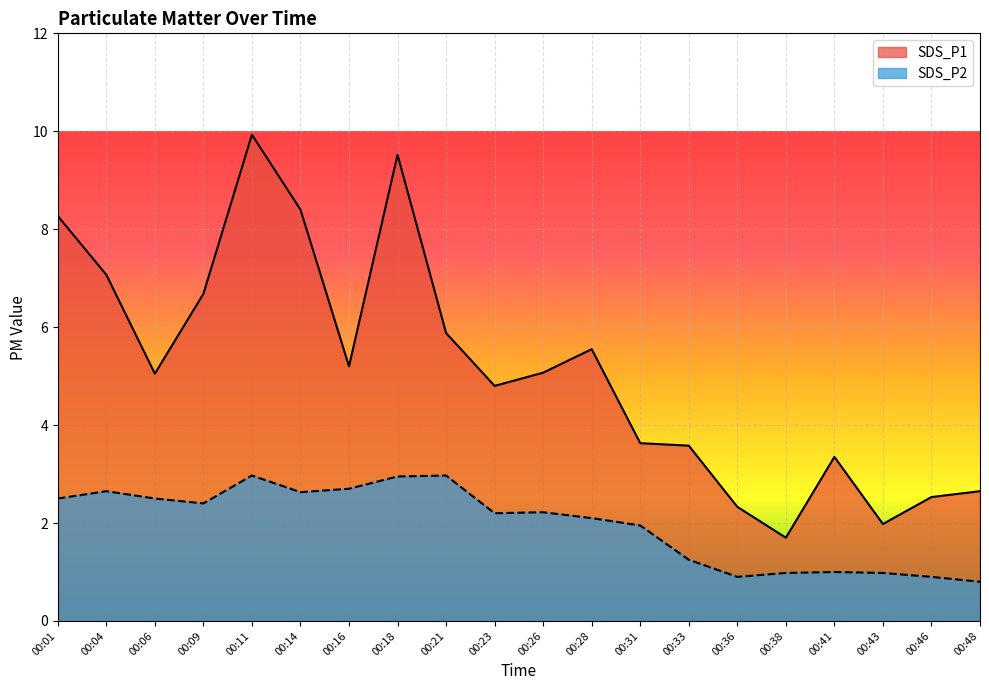

What is the value of the SDS_P2 point at the 6th from the left?

2.6